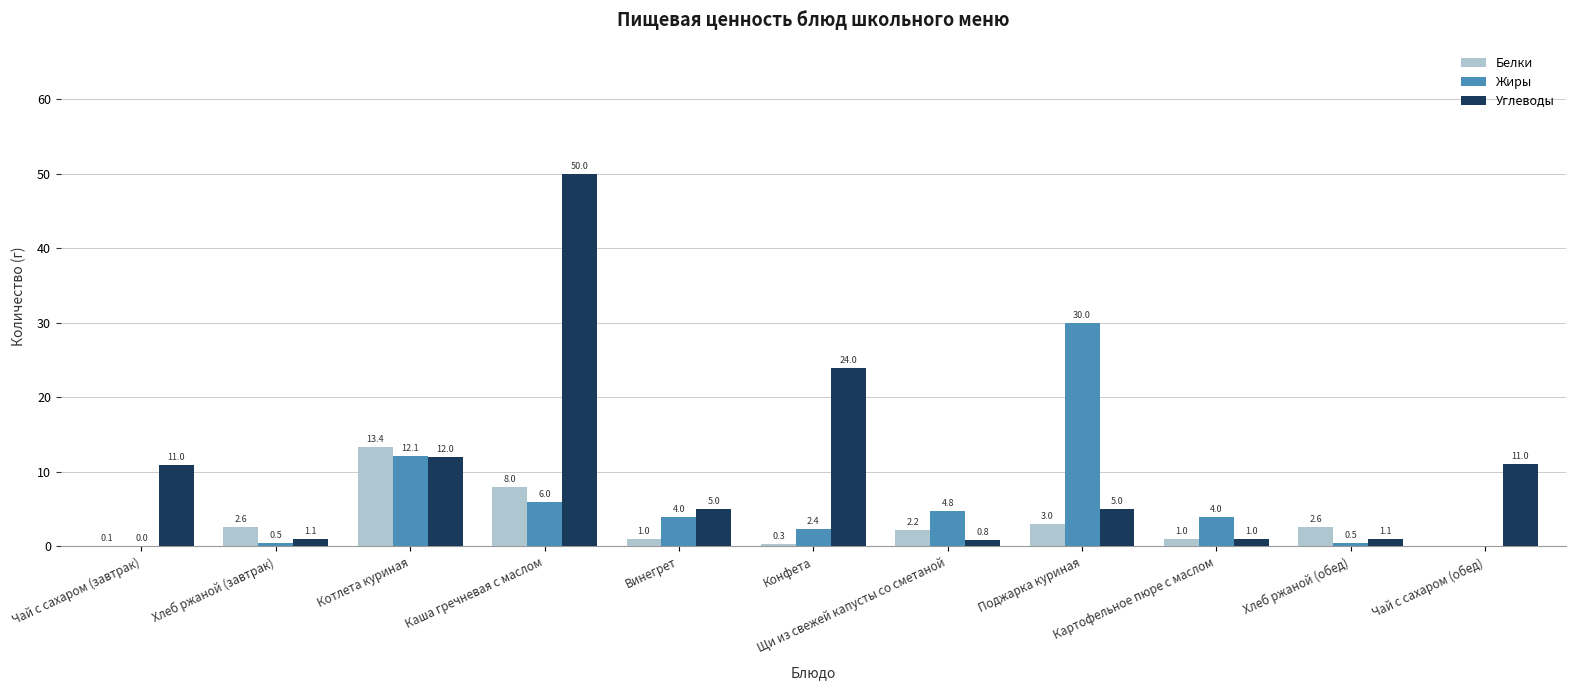

Which series changed the most between Конфета and Хлеб ржаной (обед)?

Углеводы